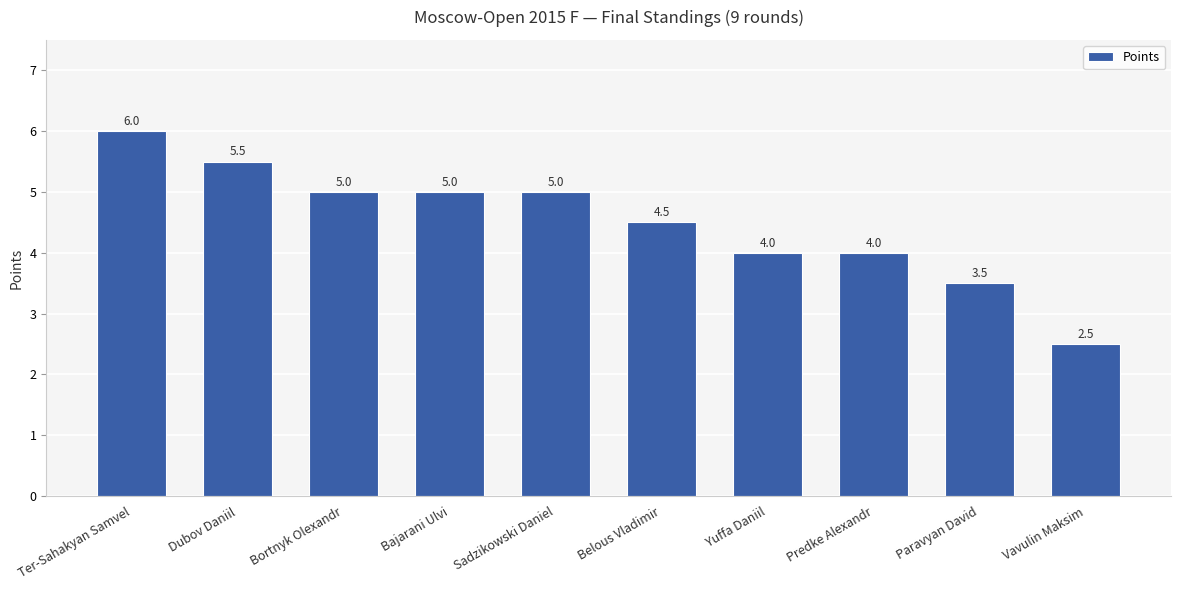

Reading left to right, extract all data points from this chart.

6.0	5.5	5.0	5.0	5.0	4.5	4.0	4.0	3.5	2.5